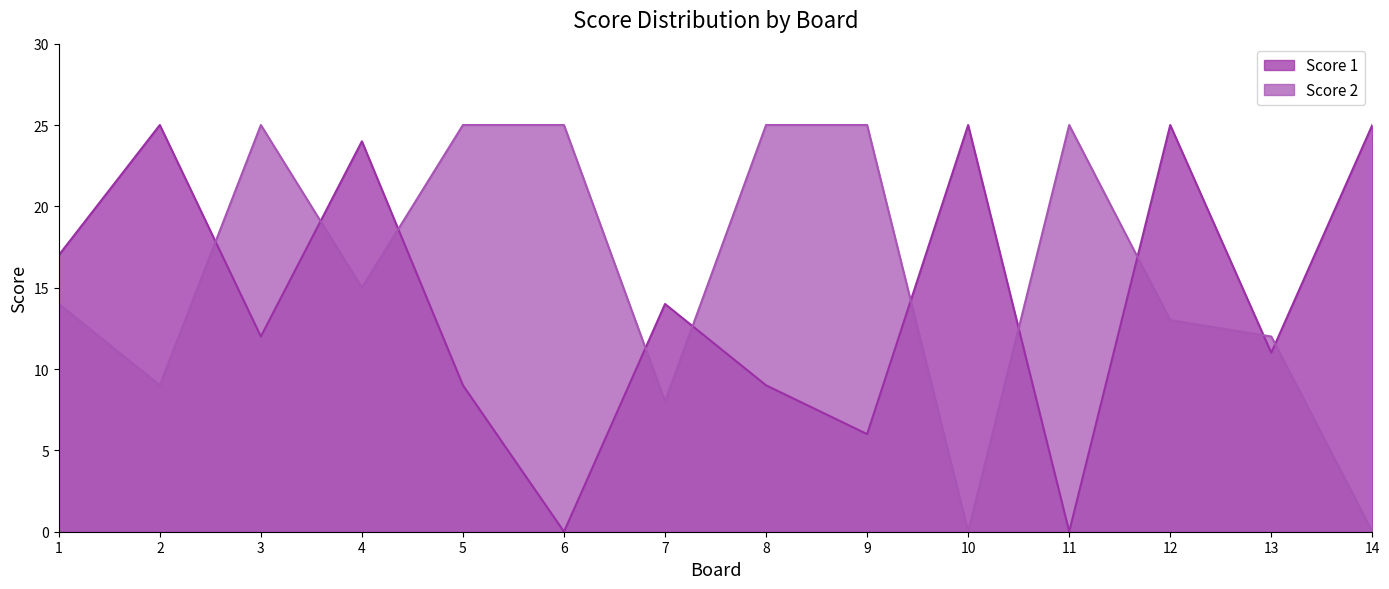

Reading left to right, list all the values displayed in this chart.

Score 1: 17	25	12	24	9	0	14	9	6	25	0	25	11	25
Score 2: 14	9	25	15	25	25	8	25	25	0	25	13	12	0